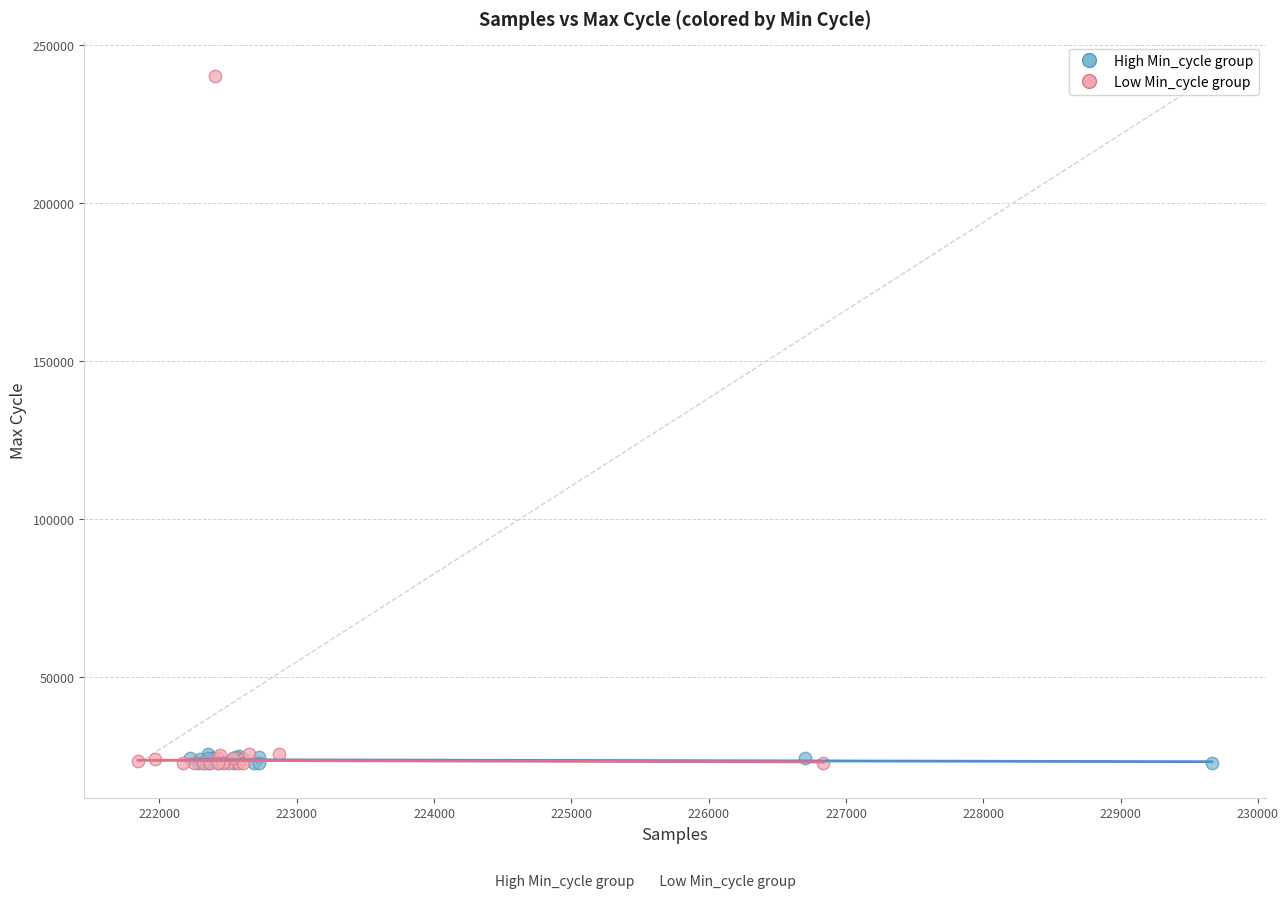

Which series contains the highest Y value?

Low Min_cycle group